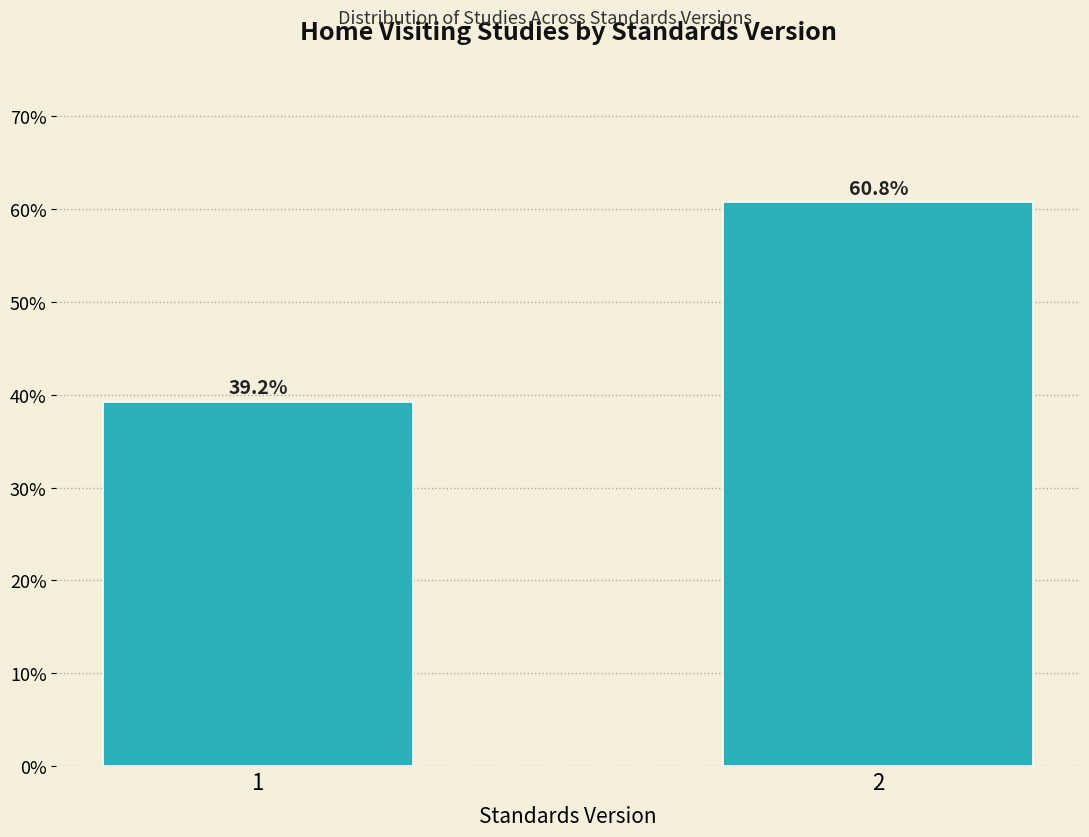

Reading left to right, extract all data points from this chart.

1=39.2	2=60.8